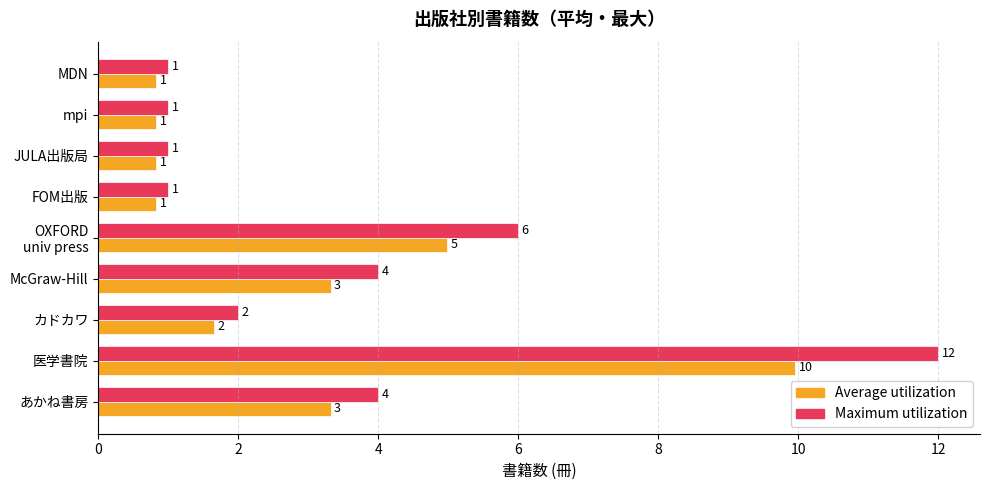

What is the greatest value displayed?

12.0